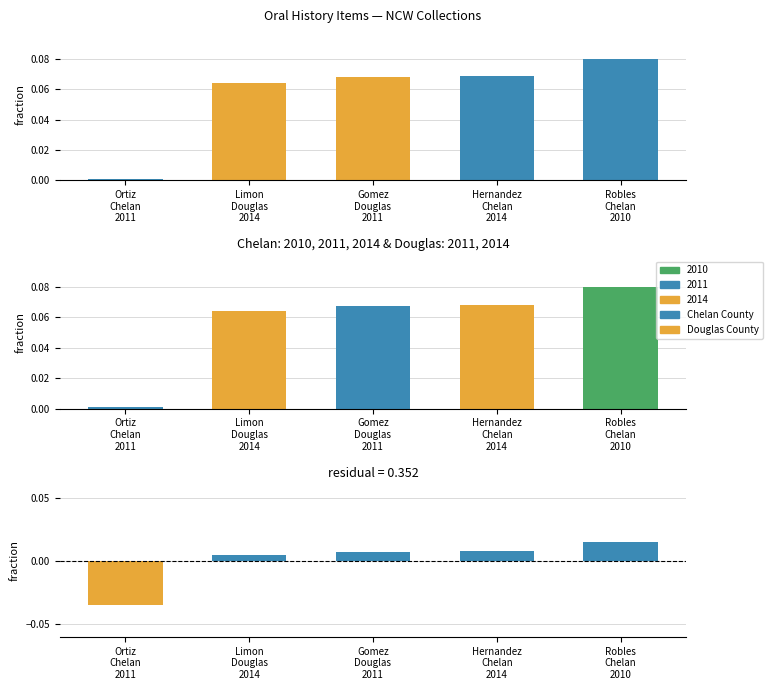

At which category does the chart reach its peak across all series?

Robles
Chelan
2010